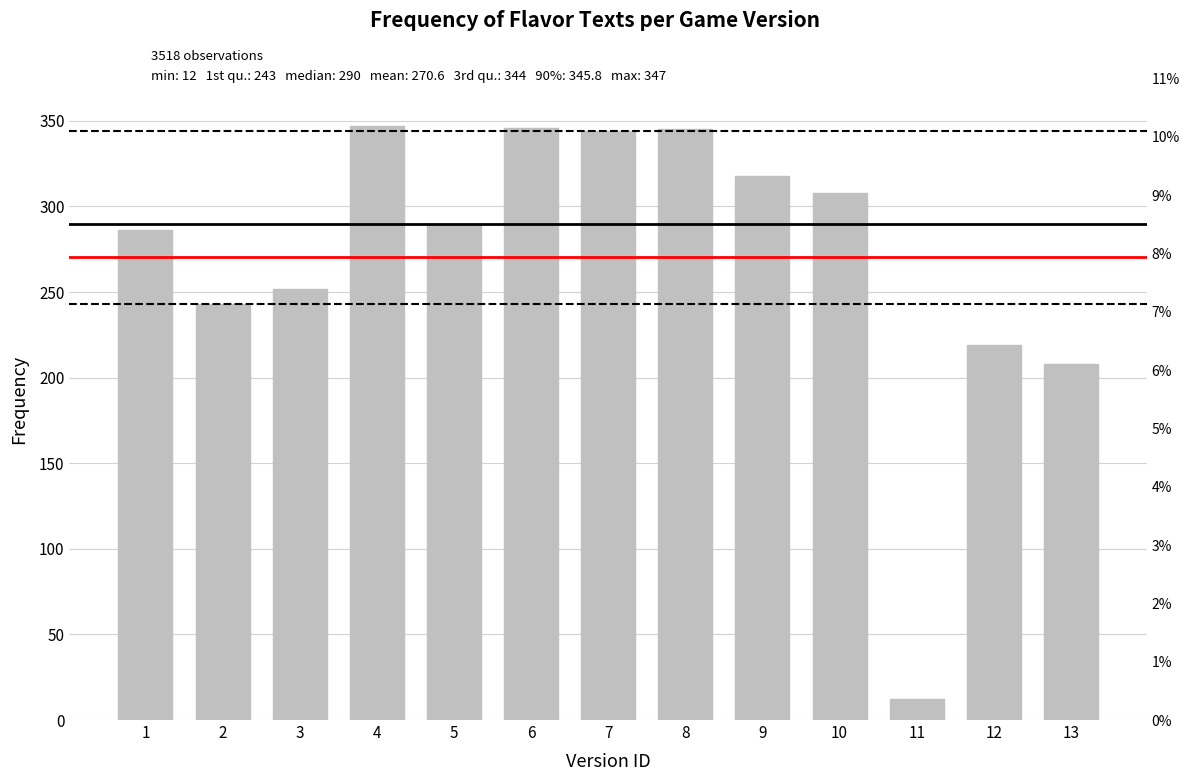

What is the minimum value shown in the chart?

12